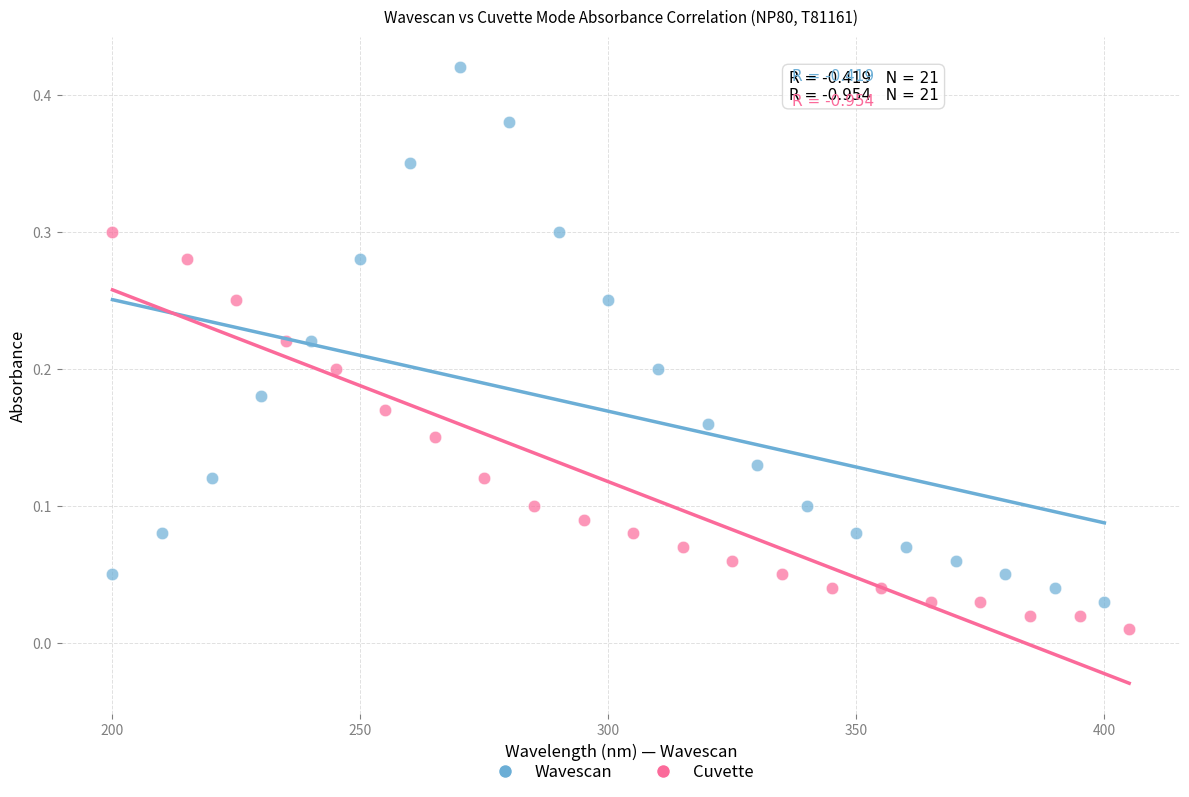

What are all the series names shown in the legend?

Wavescan, Cuvette